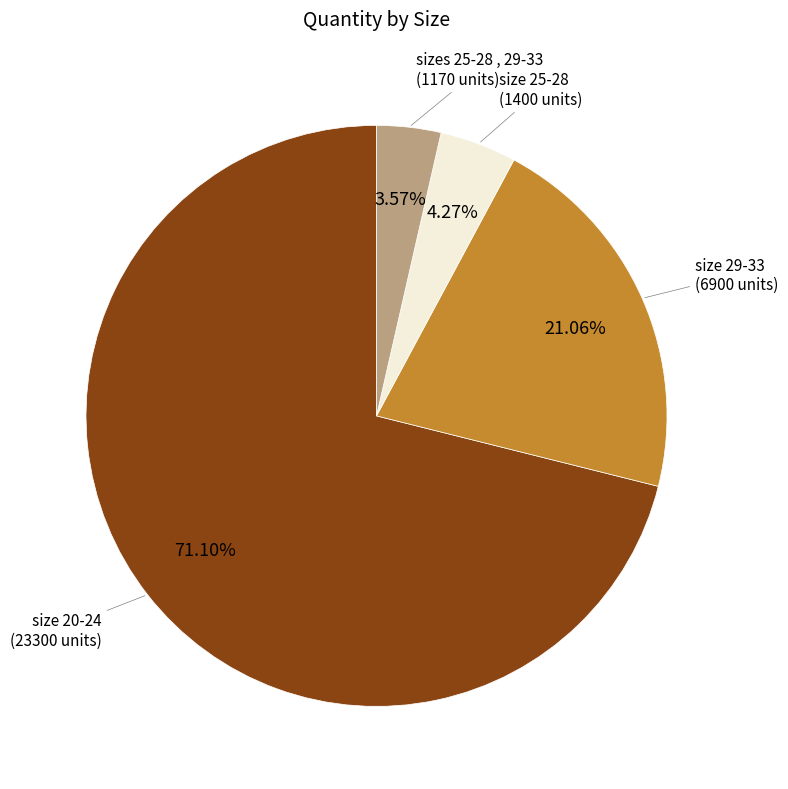

How many segments does this pie chart have?

4